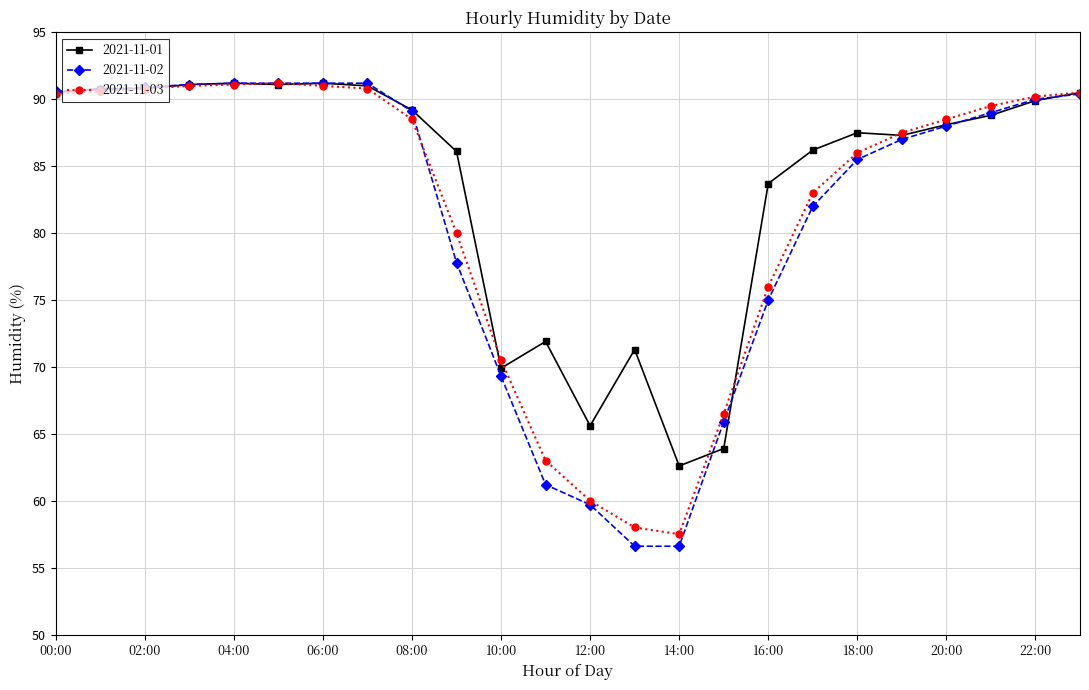

Which series has the widest spread of values?

2021-11-02